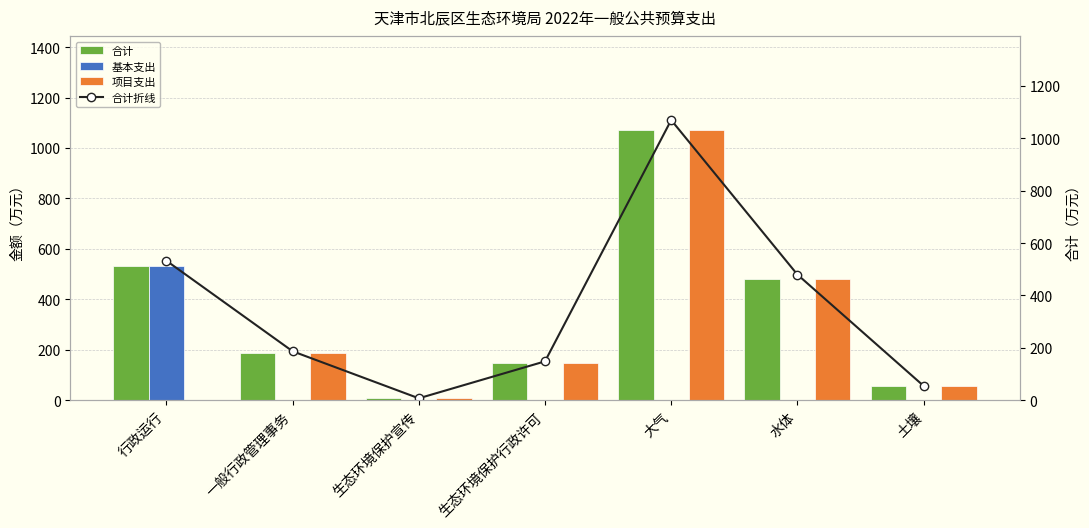

What is the total value across all series at 水体?

1440.0